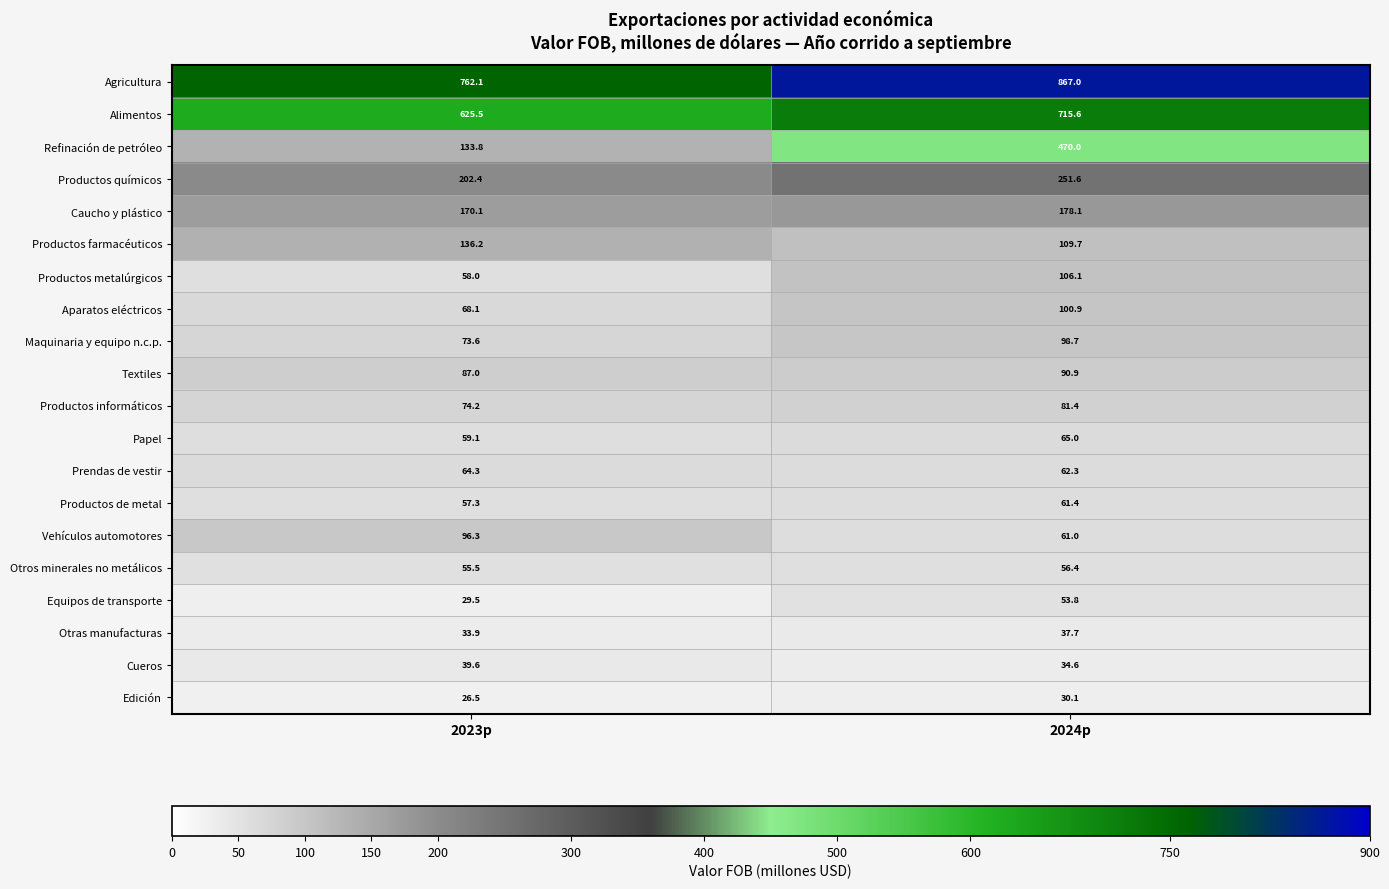

How many distinct data groups are displayed?

20